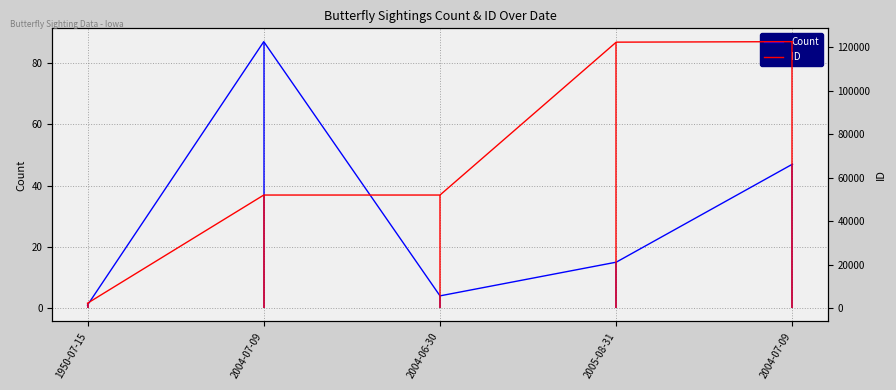

Which series has the largest total across all categories?

ID